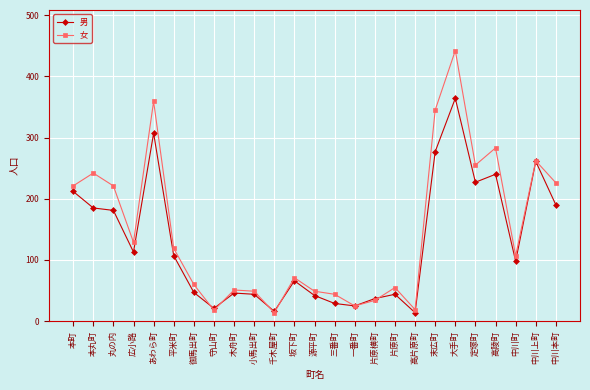

What is the difference between the 女 values at 定塚町 and 小馬出町?

206